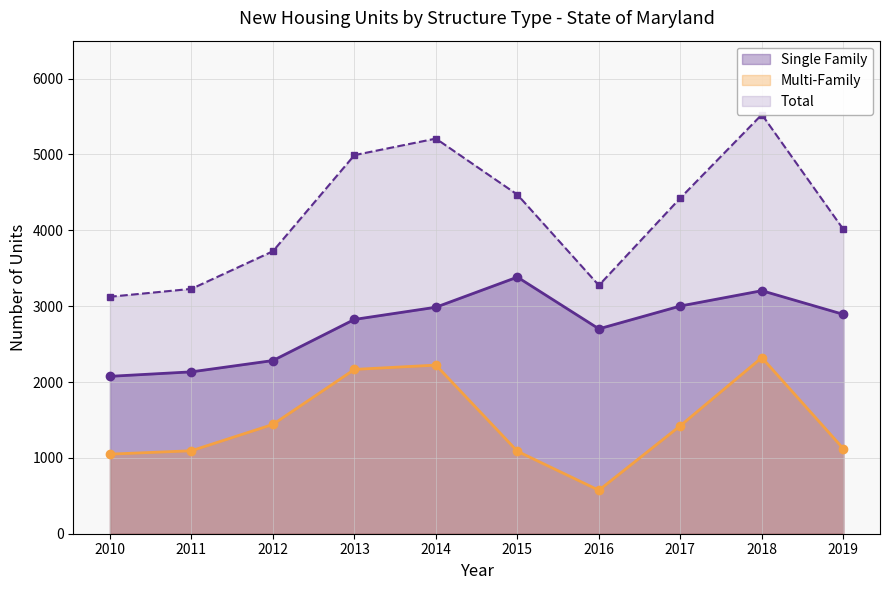

What is the value of the Multi-Family point at the 2nd from the left?

1094